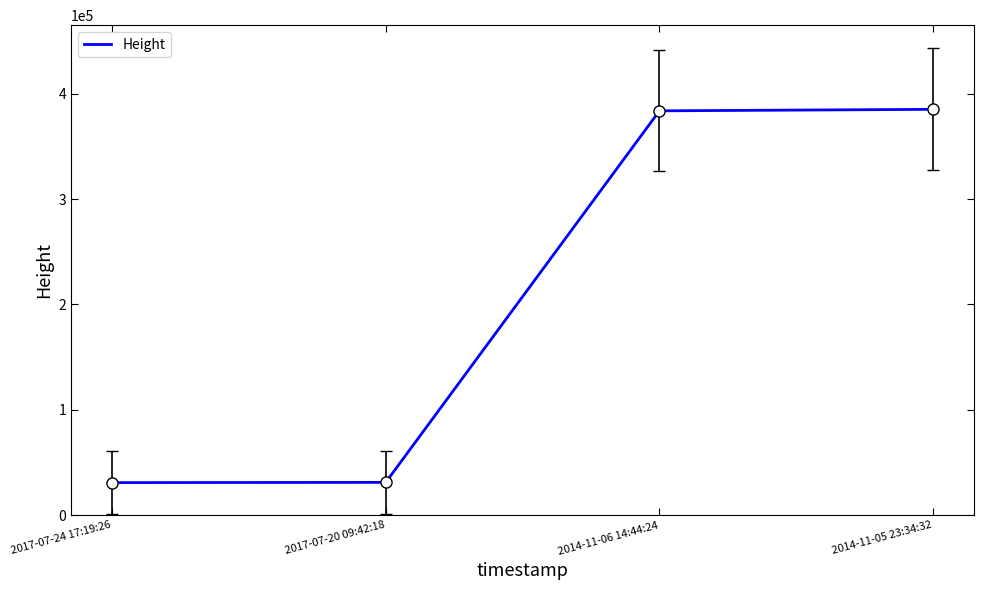

What is the greatest value displayed?

385177